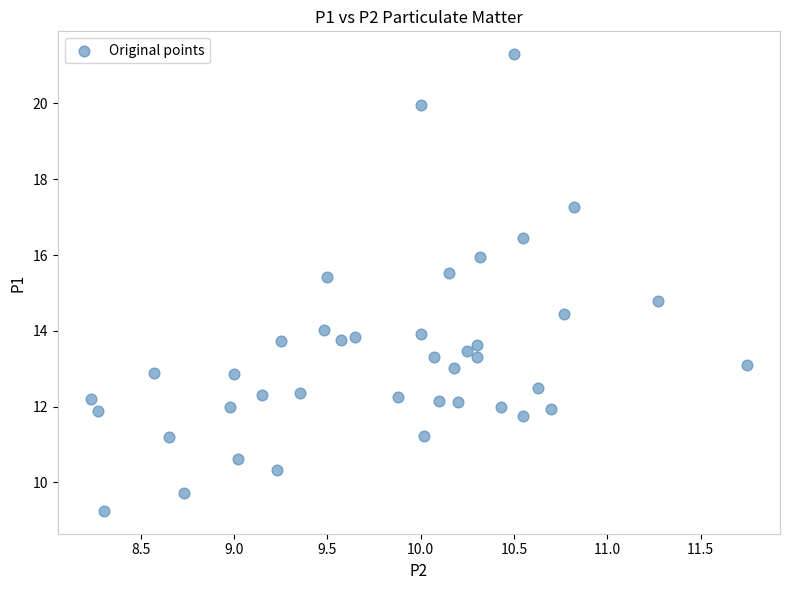

What is the range of X values (max minus min)?

3.5